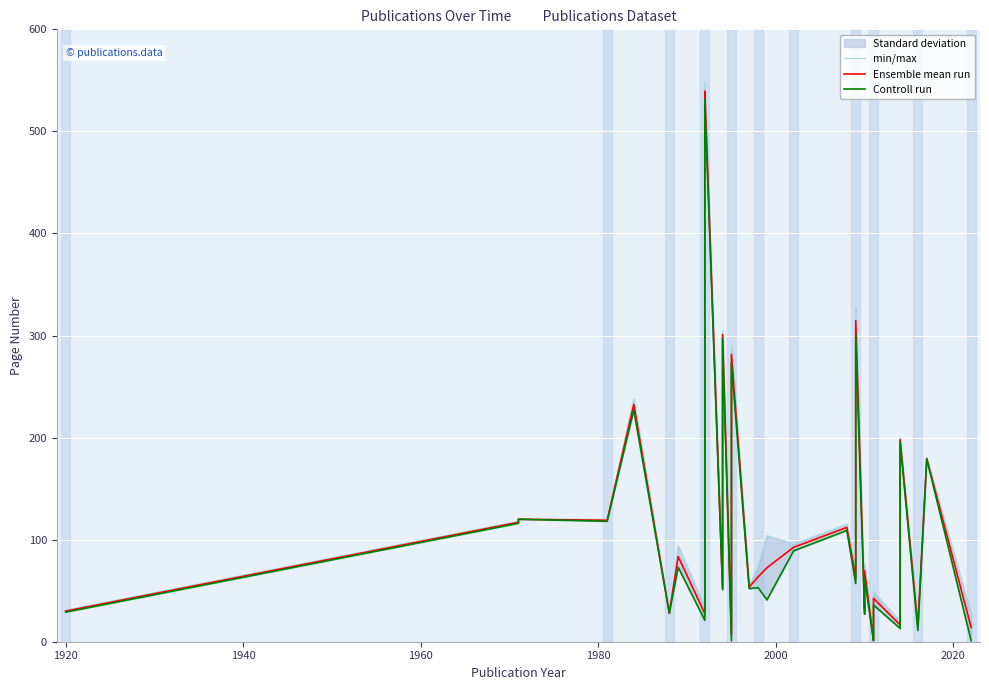

What is the approximate value of Controll run at 1980?

118.0